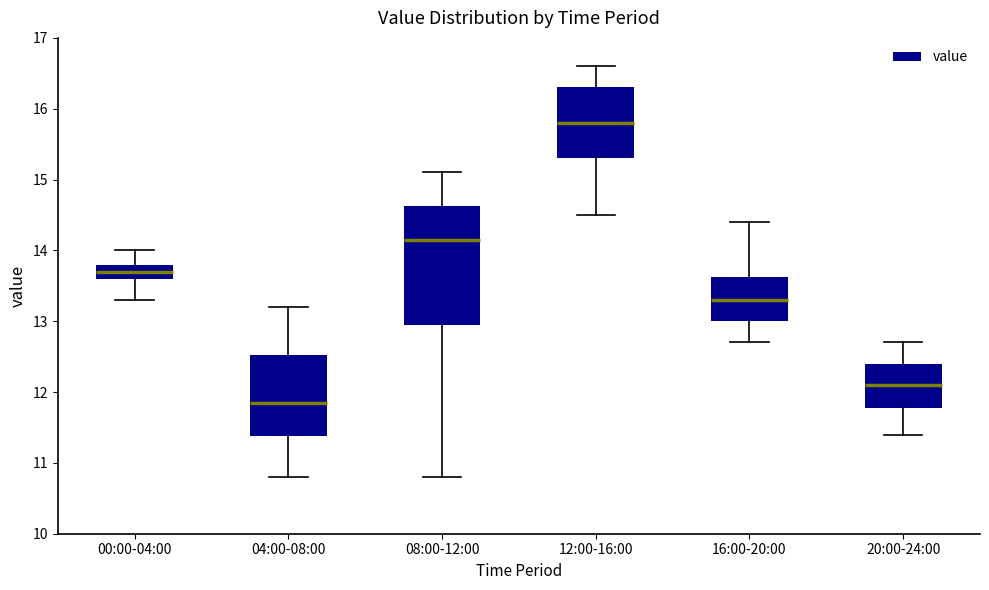

Which box's median line is the highest?

12:00-16:00